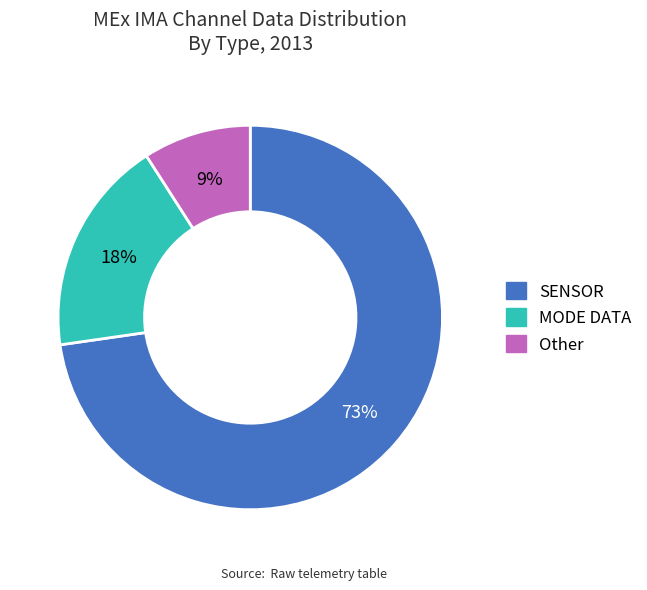

To the nearest percent, what is the average slice percentage?

33%